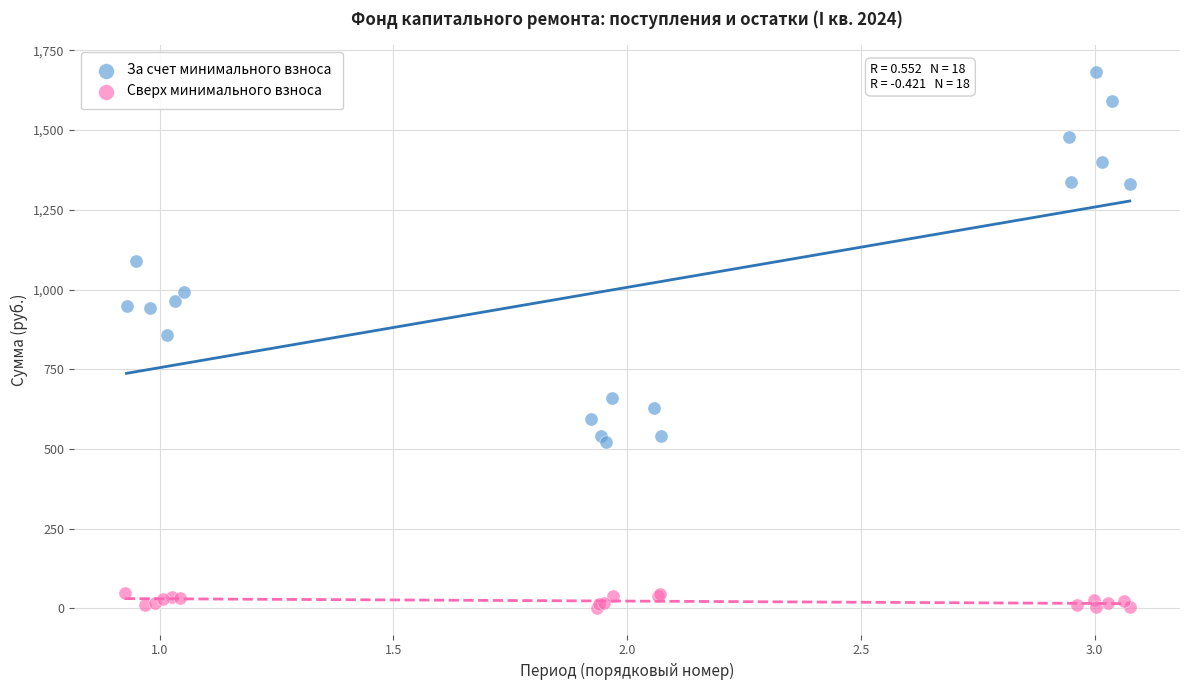

Which series reaches the maximum Y coordinate?

За счет минимального взноса